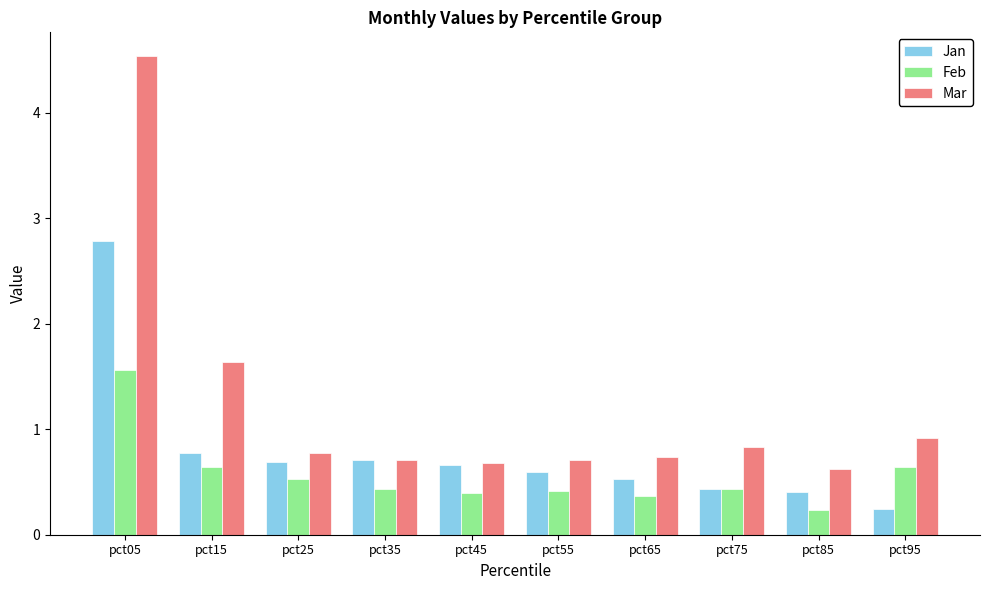

Reading right to left, extract all data points from this chart.

Jan: 0.2	0.4	0.4	0.5	0.6	0.7	0.7	0.7	0.8	2.8
Feb: 0.6	0.2	0.4	0.4	0.4	0.4	0.4	0.5	0.6	1.6
Mar: 0.9	0.6	0.8	0.7	0.7	0.7	0.7	0.8	1.6	4.5